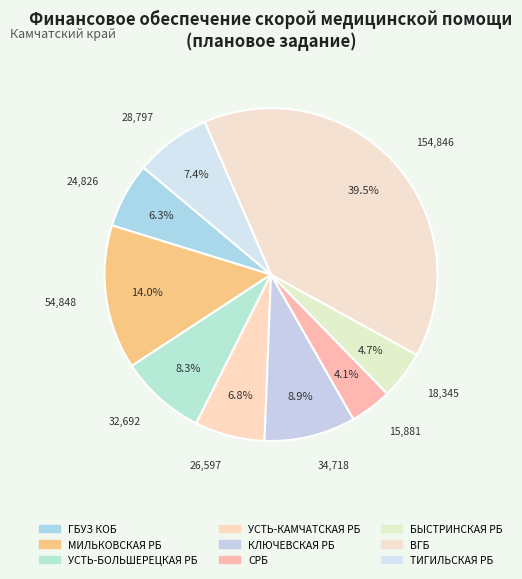

How many slices are in this pie chart?

9